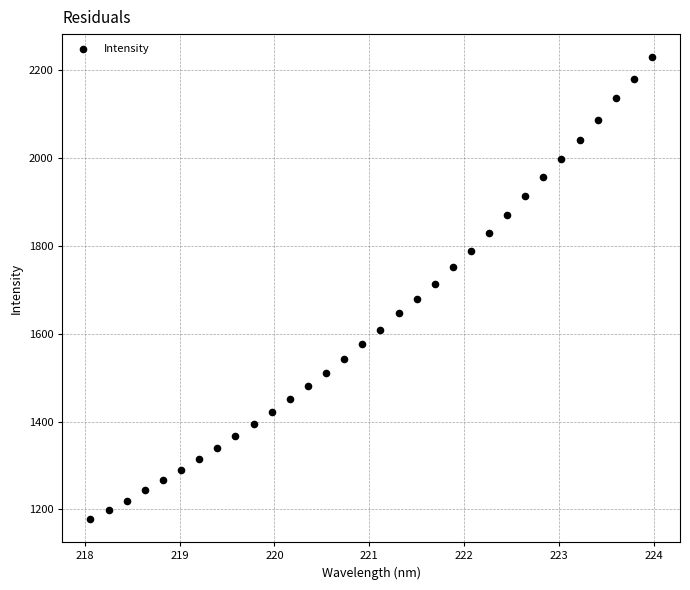

What is the range of X values (max minus min)?

5.9